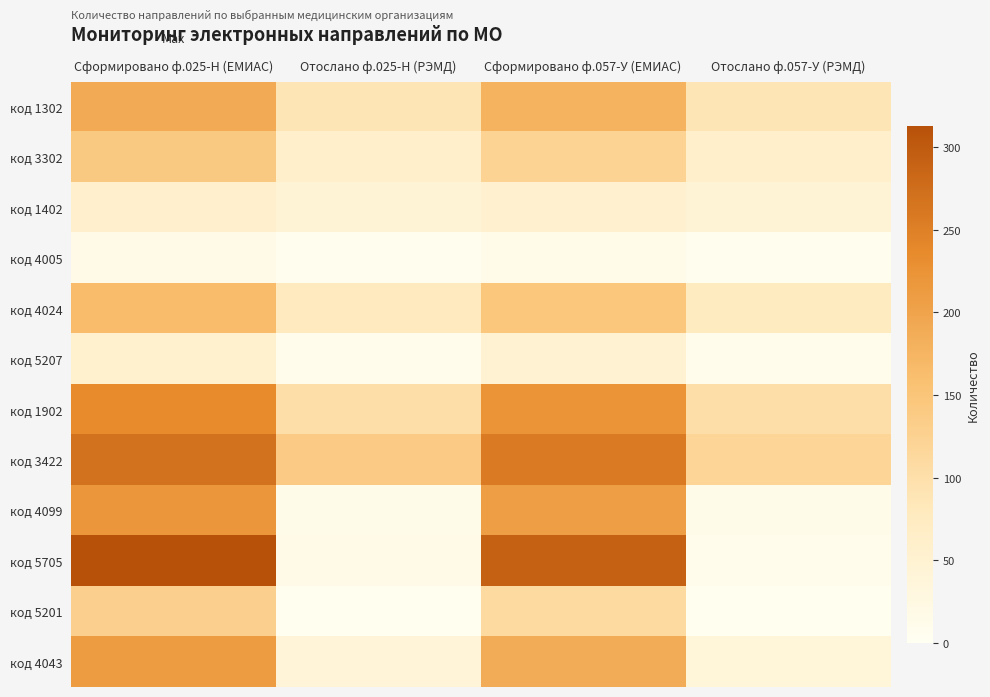

Which label corresponds to the smallest value in the chart?

Отослано ф.025-Н (РЭМД)